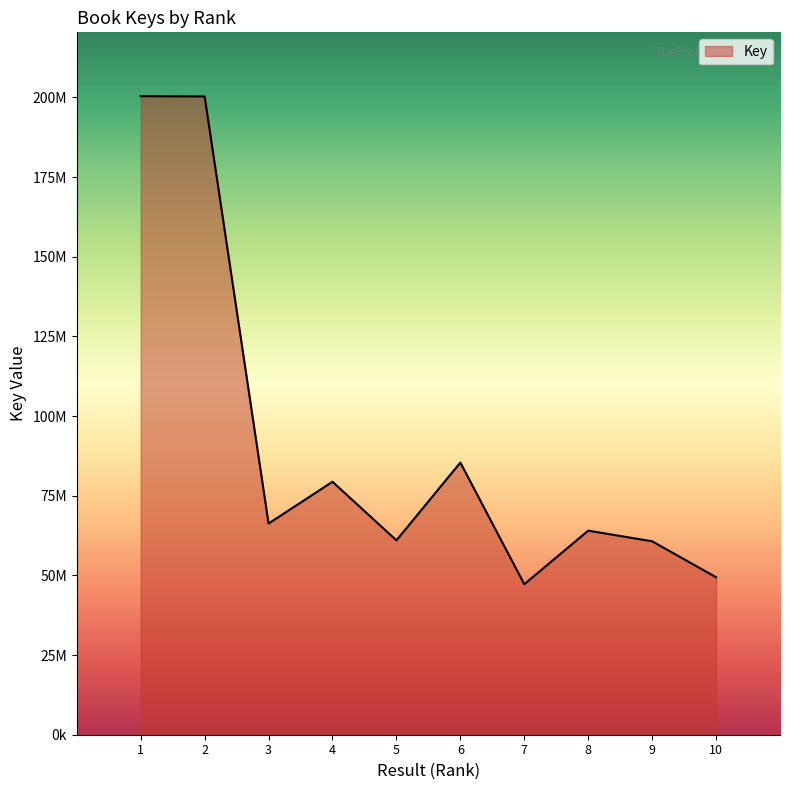

What is the minimum value shown in the chart?

47234457